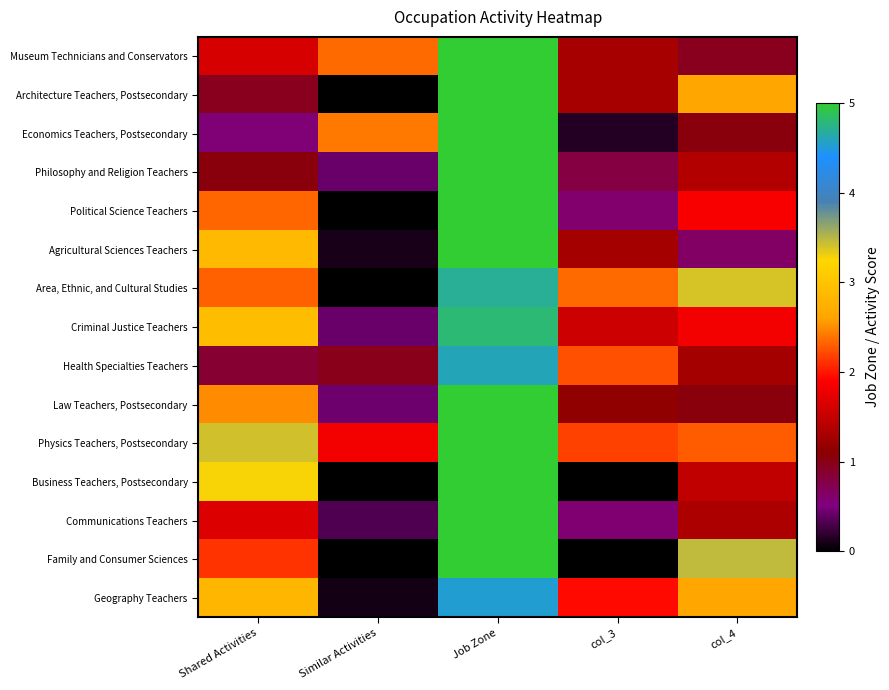

Reading right to left, list all the values displayed in this chart.

Museum Technicians and Conservators: col_4=1.0	col_3=1.3	Job Zone=5.0	Similar Activities=2.4	Shared Activities=1.6
Architecture Teachers, Postsecondary: col_4=2.6	col_3=1.3	Job Zone=5.0	Similar Activities=0.0	Shared Activities=1.0
Economics Teachers, Postsecondary: col_4=1.0	col_3=0.1	Job Zone=5.0	Similar Activities=2.4	Shared Activities=0.6
Philosophy and Religion Teachers: col_4=1.4	col_3=0.8	Job Zone=5.0	Similar Activities=0.4	Shared Activities=1.1
Political Science Teachers: col_4=1.9	col_3=0.6	Job Zone=5.0	Similar Activities=0.0	Shared Activities=2.3
Agricultural Sciences Teachers: col_4=0.6	col_3=1.3	Job Zone=5.0	Similar Activities=0.1	Shared Activities=2.9
Area, Ethnic, and Cultural Studies: col_4=3.4	col_3=2.3	Job Zone=4.7	Similar Activities=0.0	Shared Activities=2.3
Criminal Justice Teachers: col_4=1.8	col_3=1.6	Job Zone=4.8	Similar Activities=0.4	Shared Activities=2.9
Health Specialties Teachers: col_4=1.3	col_3=2.2	Job Zone=4.6	Similar Activities=1.0	Shared Activities=0.9
Law Teachers, Postsecondary: col_4=1.1	col_3=1.1	Job Zone=5.0	Similar Activities=0.4	Shared Activities=2.5
Physics Teachers, Postsecondary: col_4=2.3	col_3=2.2	Job Zone=5.0	Similar Activities=1.8	Shared Activities=3.4
Business Teachers, Postsecondary: col_4=1.5	col_3=0.0	Job Zone=5.0	Similar Activities=0.0	Shared Activities=3.3
Communications Teachers: col_4=1.3	col_3=0.6	Job Zone=5.0	Similar Activities=0.3	Shared Activities=1.7
Family and Consumer Sciences: col_4=3.5	col_3=0.0	Job Zone=5.0	Similar Activities=0.0	Shared Activities=2.1
Geography Teachers: col_4=2.6	col_3=1.9	Job Zone=4.5	Similar Activities=0.1	Shared Activities=2.8